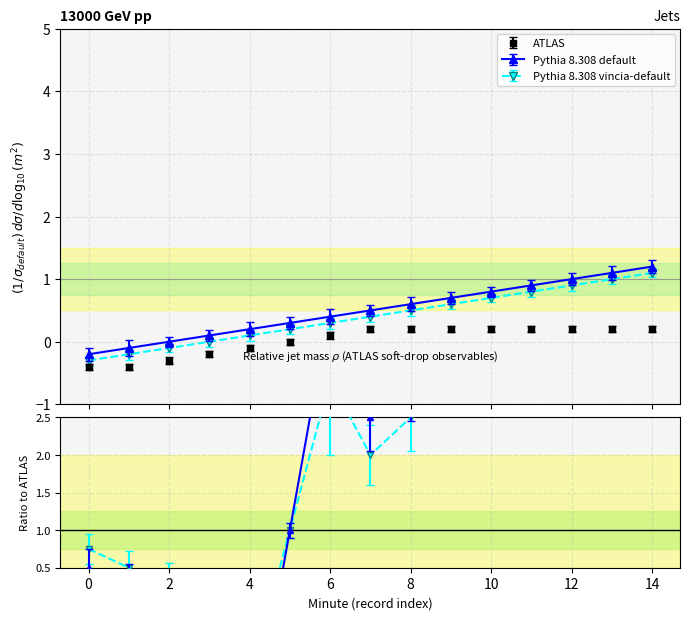

True or false: Pythia 8.308 default has more than 1 points higher than both neighbors.

False